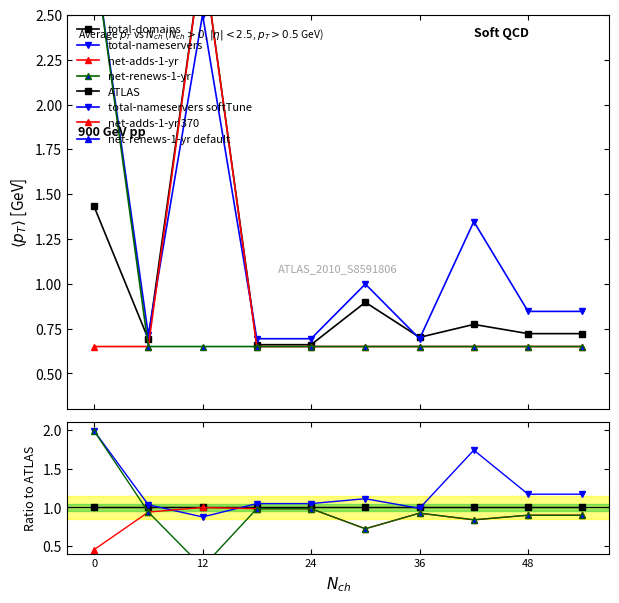

True or false: net-adds-1-yr and total-domains cross at least once.

False